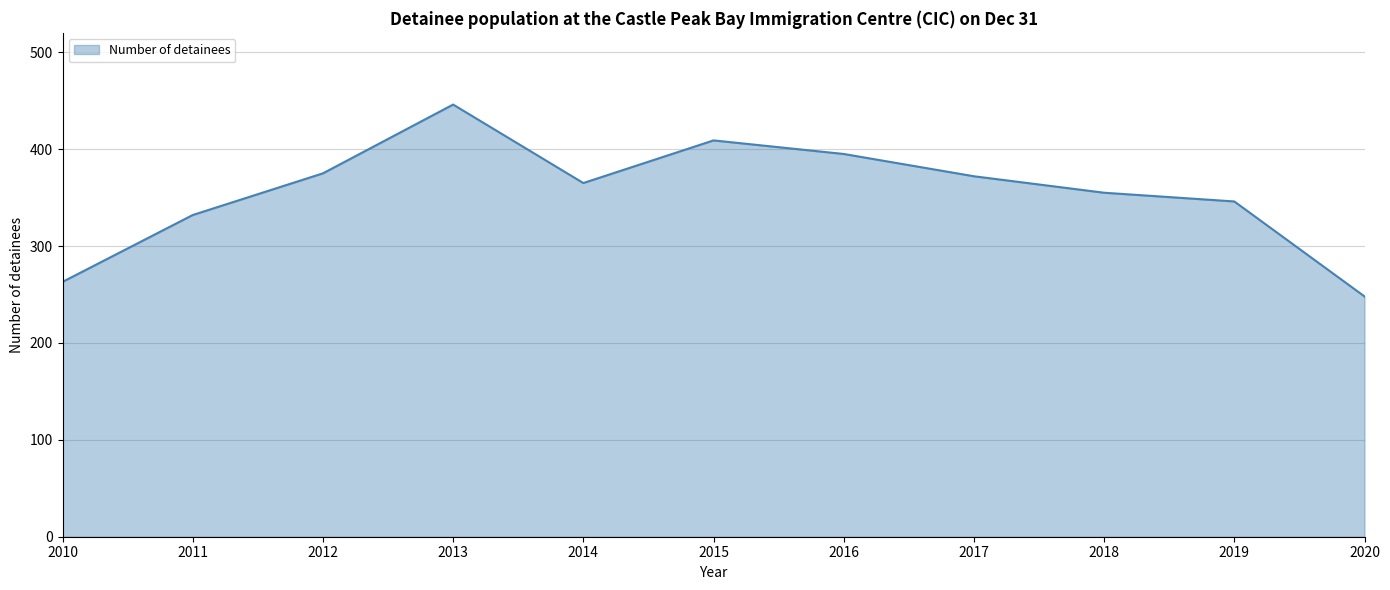

True or false: the data shows 72 at 2010.

False